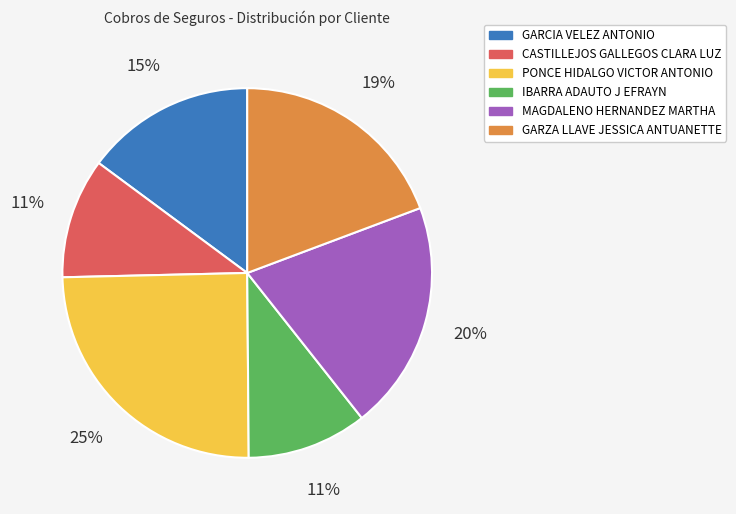

The MAGDALENO HERNANDEZ MARTHA slice represents 26% of the pie. True or false?

False